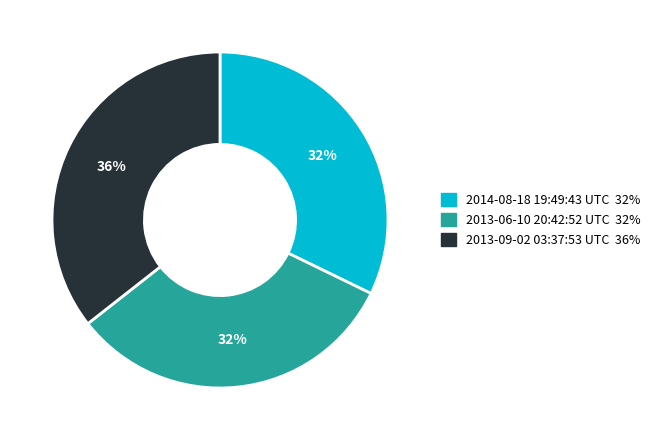

To the nearest percent, what portion does 2014-08-18 19:49:43 UTC represent?

32%